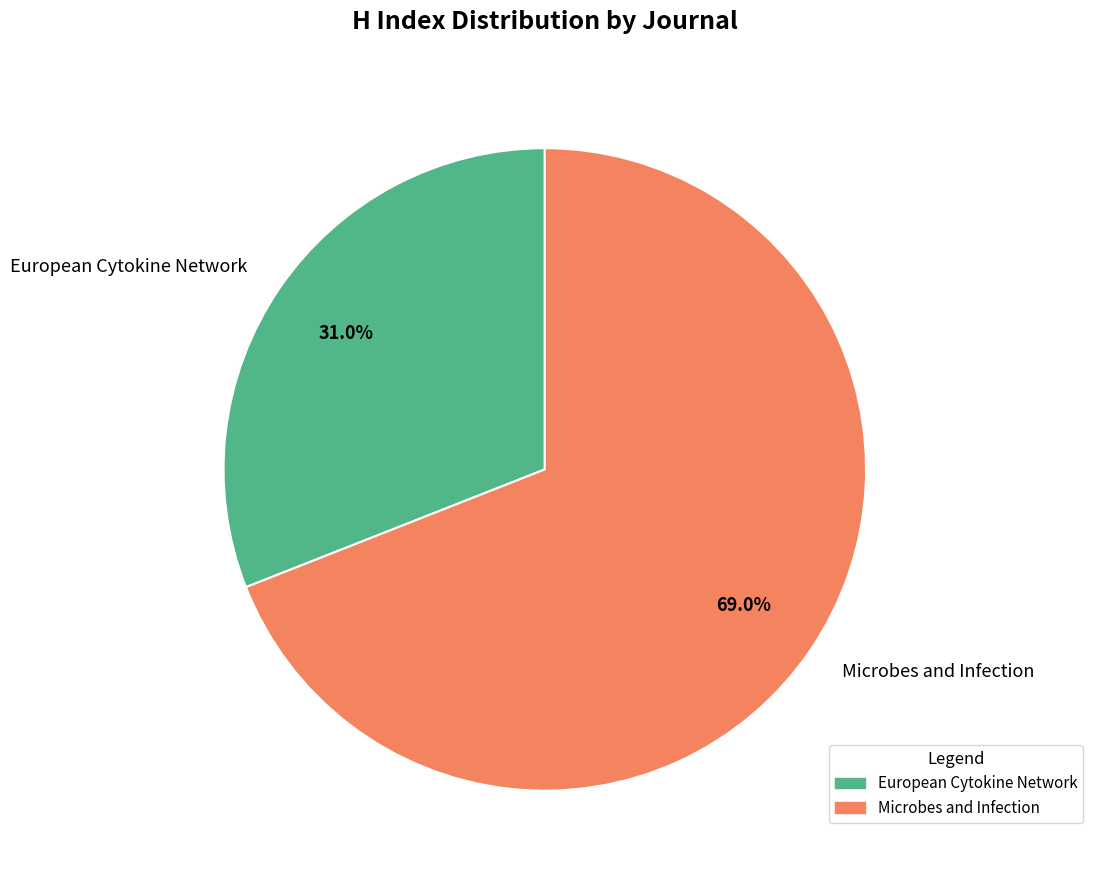

What is the majority slice?

Microbes and Infection